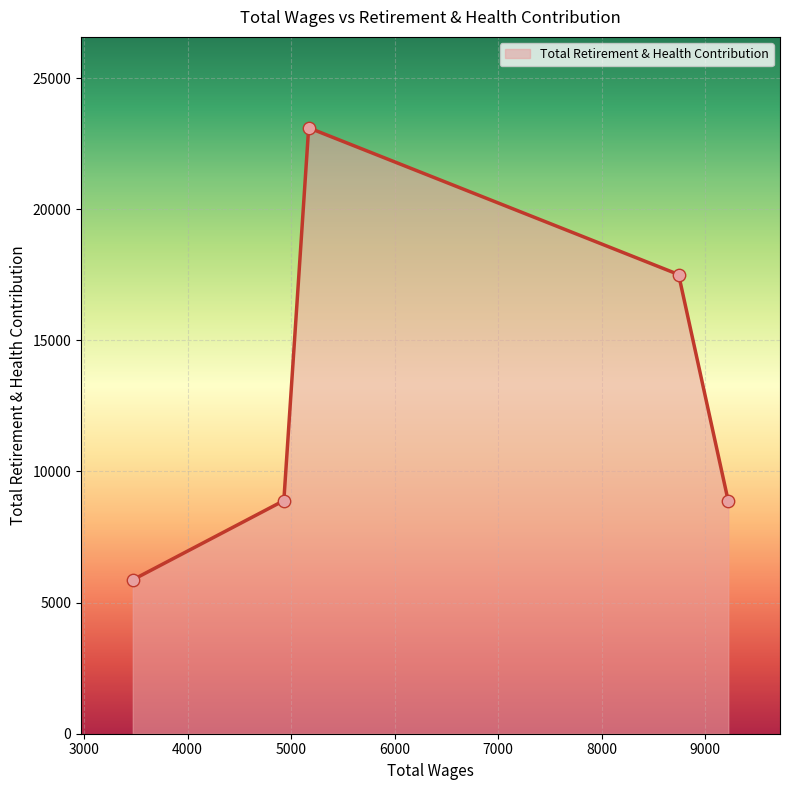

What is the smallest value displayed?

5869